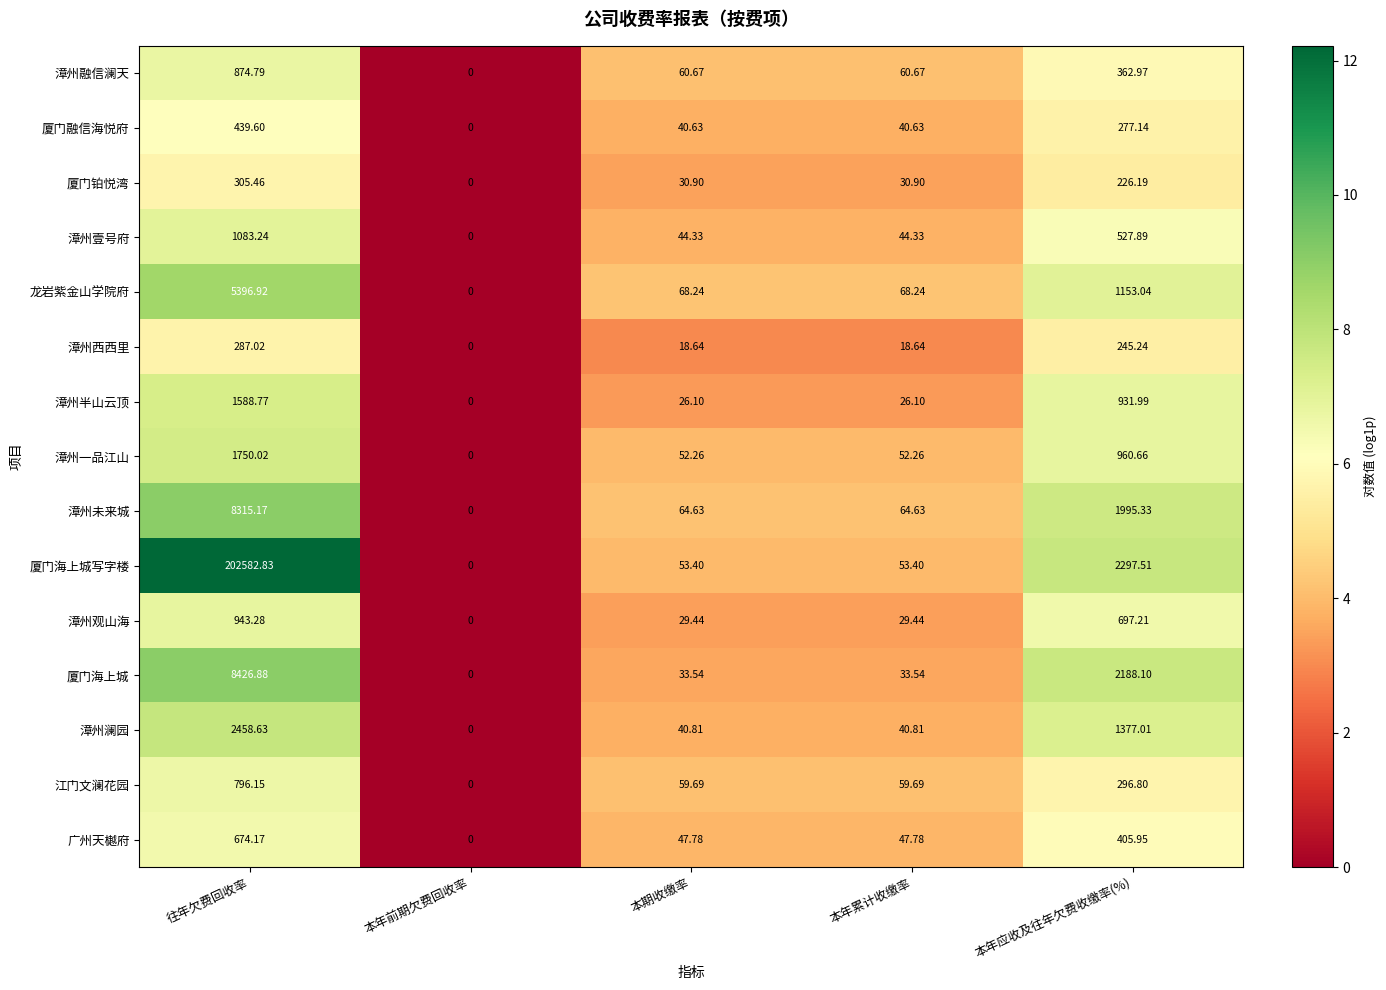

Which series has the largest total across all categories?

厦门海上城写字楼